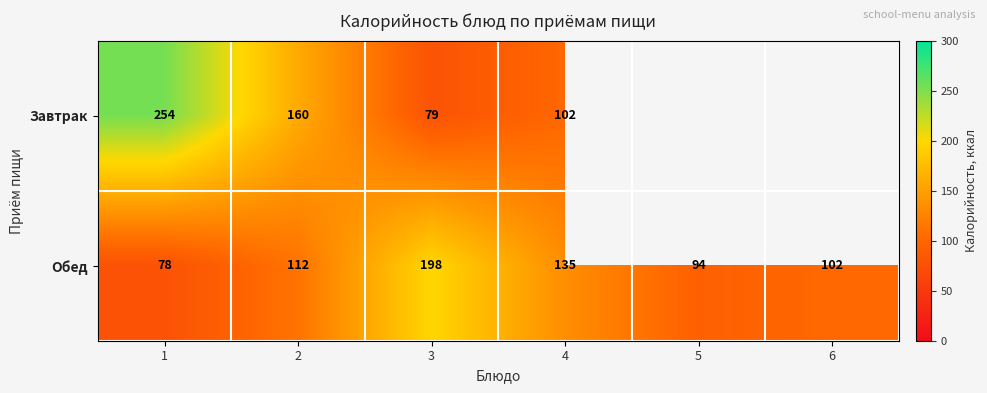

How many distinct data groups are displayed?

2